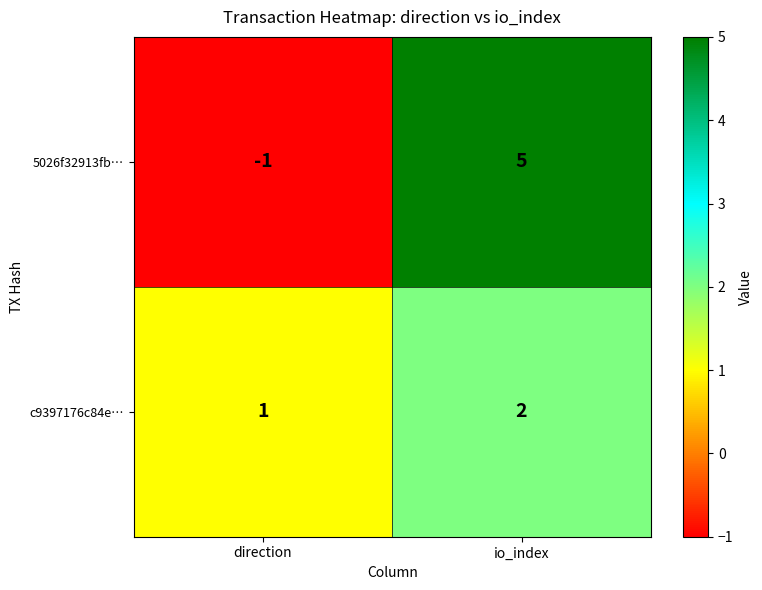

Rank the series by their average value, from highest to lowest.

5026f32913fb…, c9397176c84e…